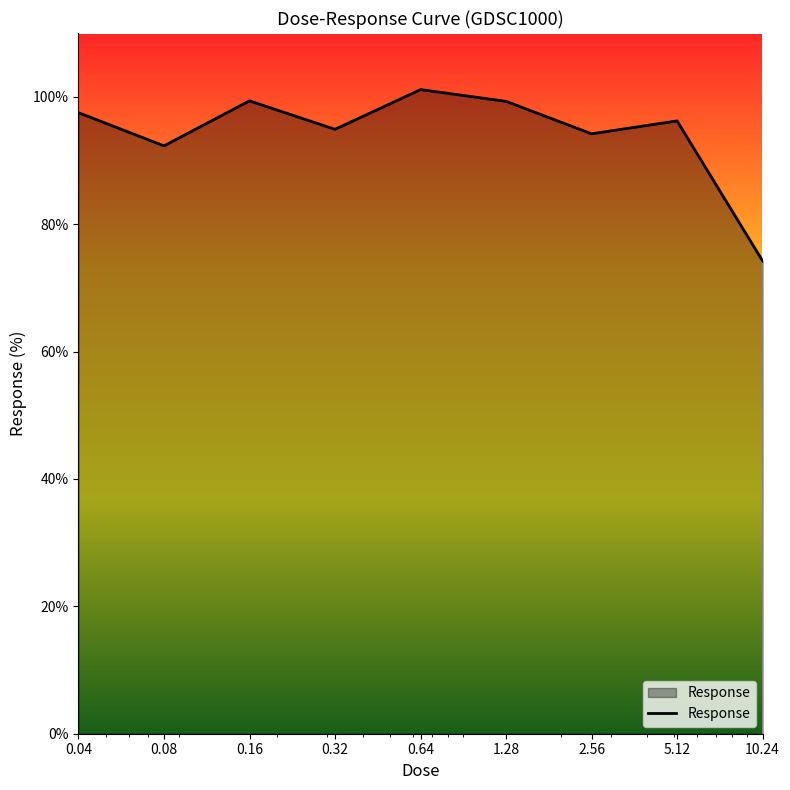

How many lines are shown in the chart?

1